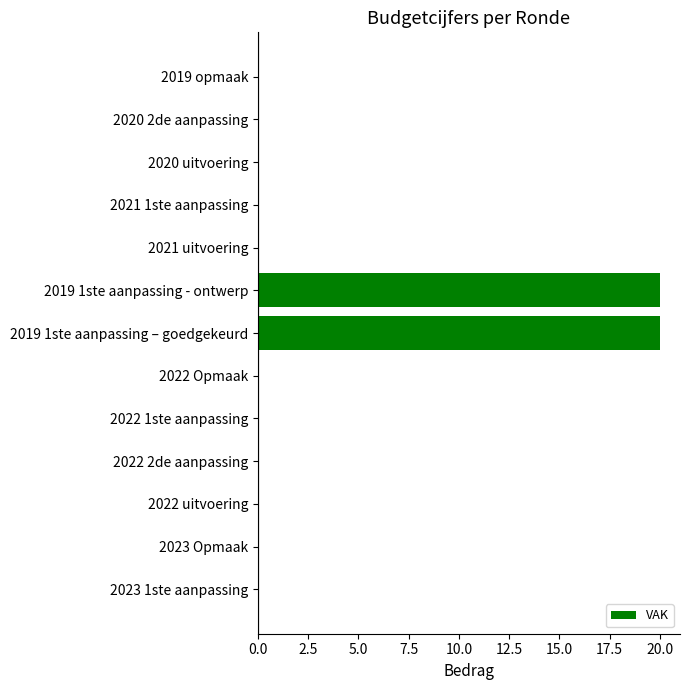

True or false: the data shows -8 at 2022 Opmaak.

False